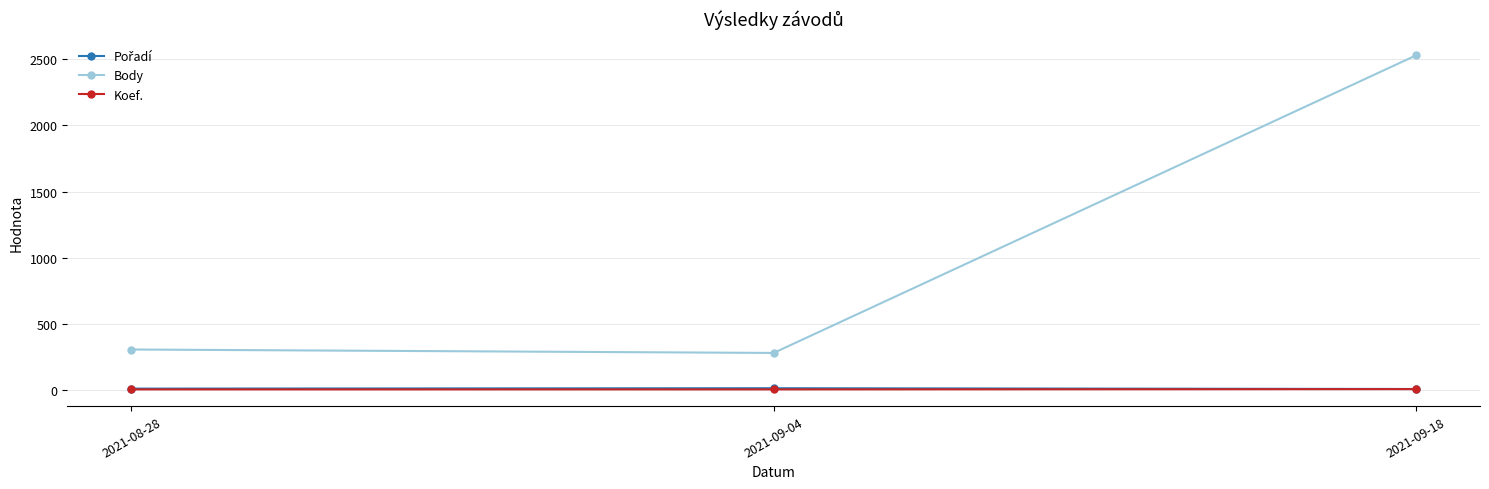

What is the sum of the Koef. values at 2021-08-28 and 2021-09-04?

4